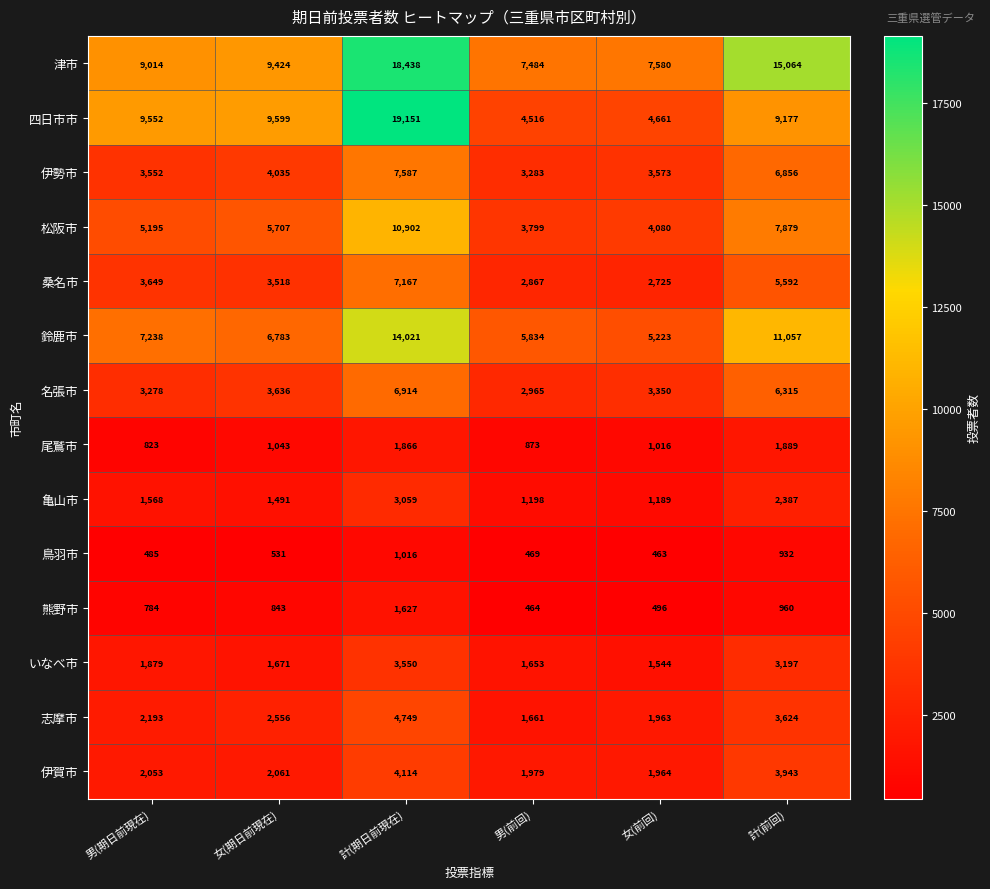

Which label corresponds to the largest value in the chart?

計(期日前現在)